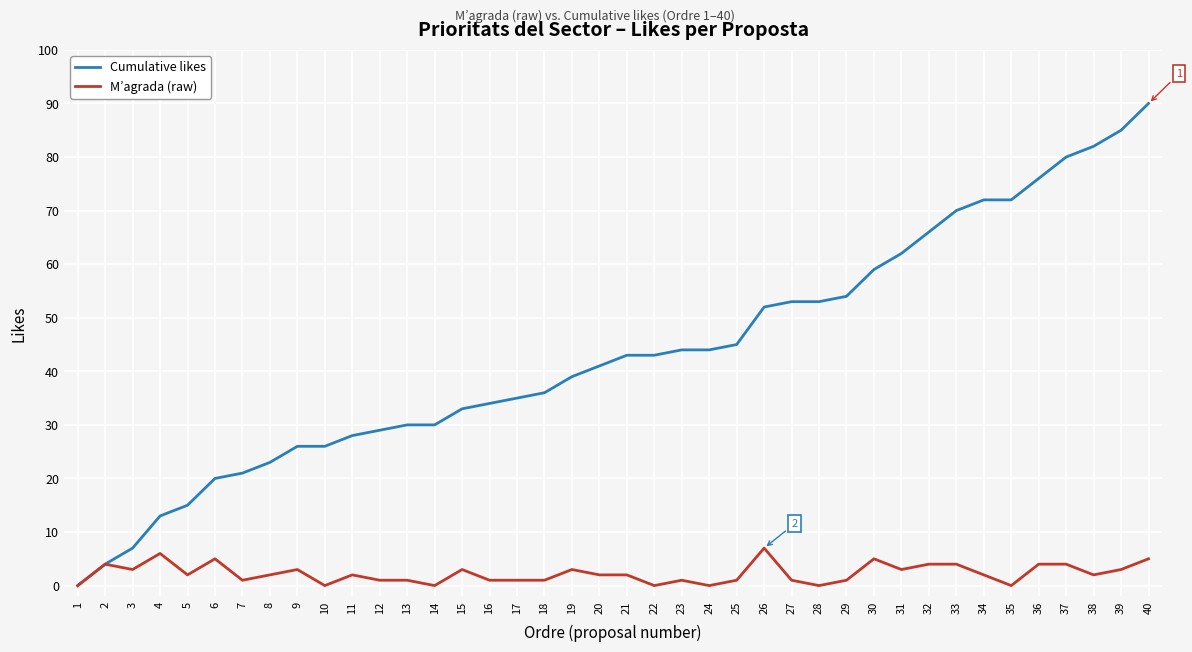

What value does the Cumulative likes series have at 8, to the nearest 5?

25